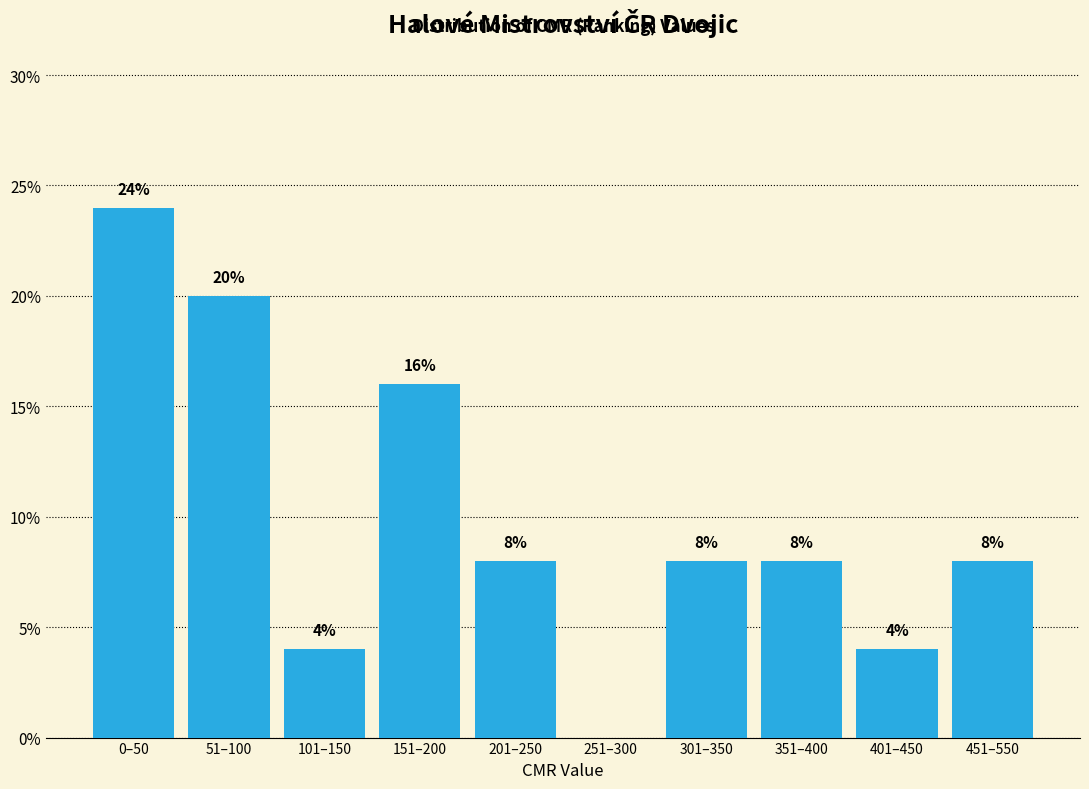

Reading left to right, extract all data points from this chart.

0–50=24	51–100=20	101–150=4	151–200=16	201–250=8	251–300=0	301–350=8	351–400=8	401–450=4	451–550=8